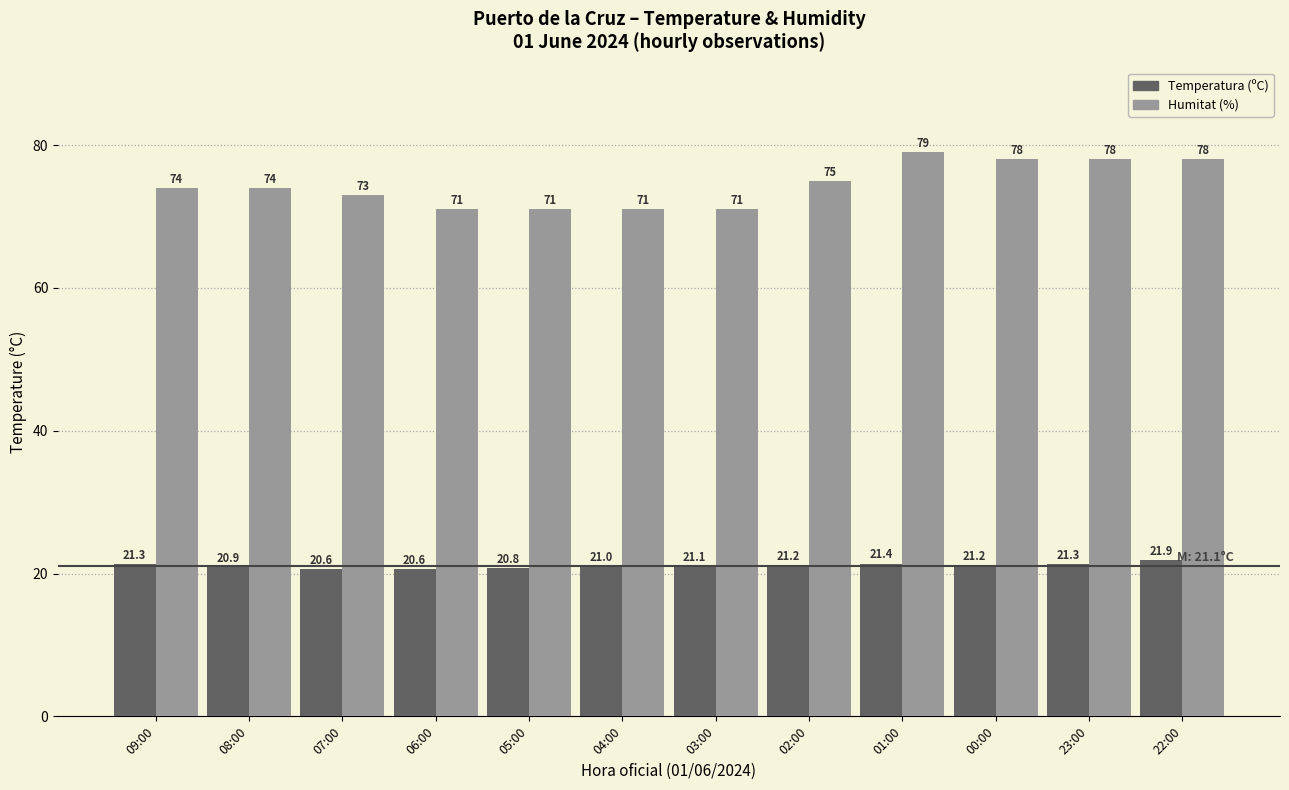

True or false: Humitat (%) has a value of 74.0 at 09:00.

True